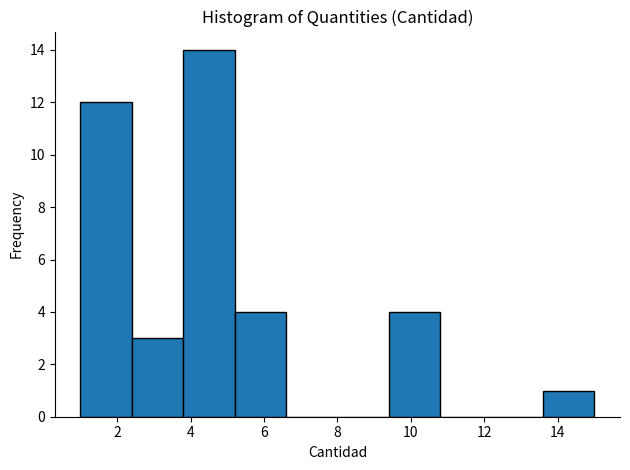

How tall is the bar that spans 3.8 to 5.2 on the x-axis? The values are not printed on the chart, so give them approximately, as read against the axis.

14